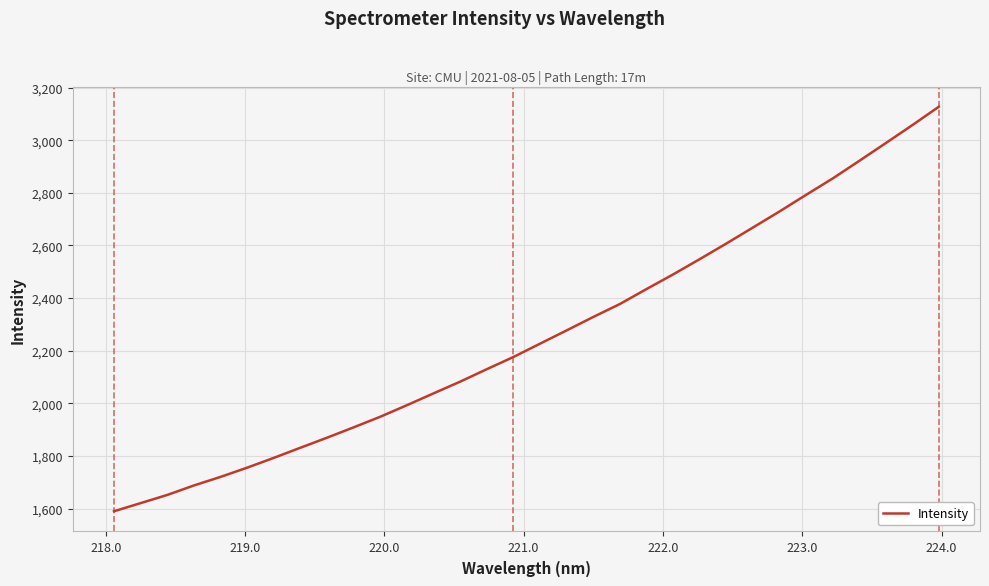

What is the smallest value displayed?

1590.2